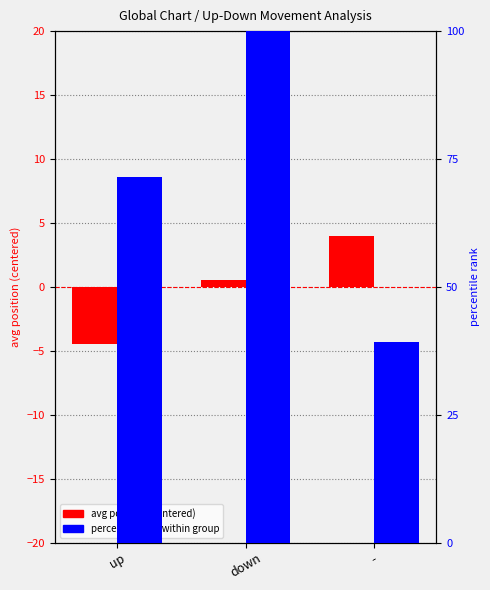

What is the average value of the percentile rank within group series?

70.3